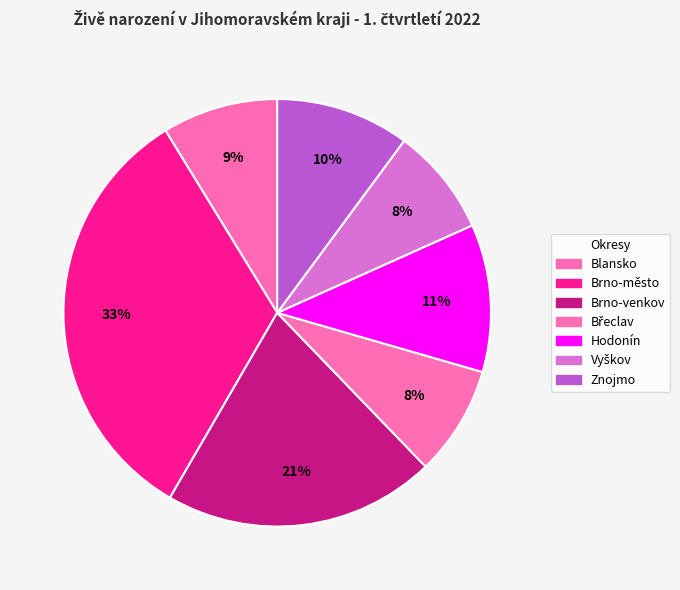

Is it true that Brno-město is 24% of the pie?

False